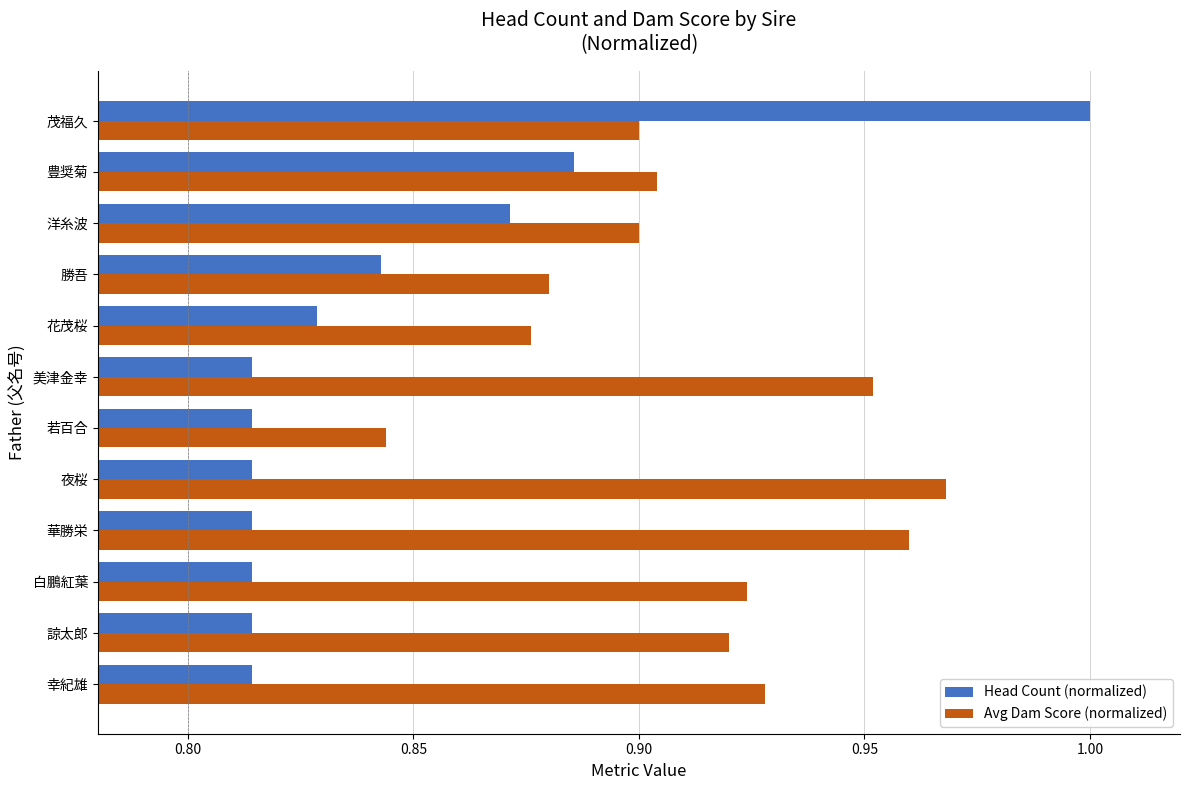

Count the number of data series in this chart.

2